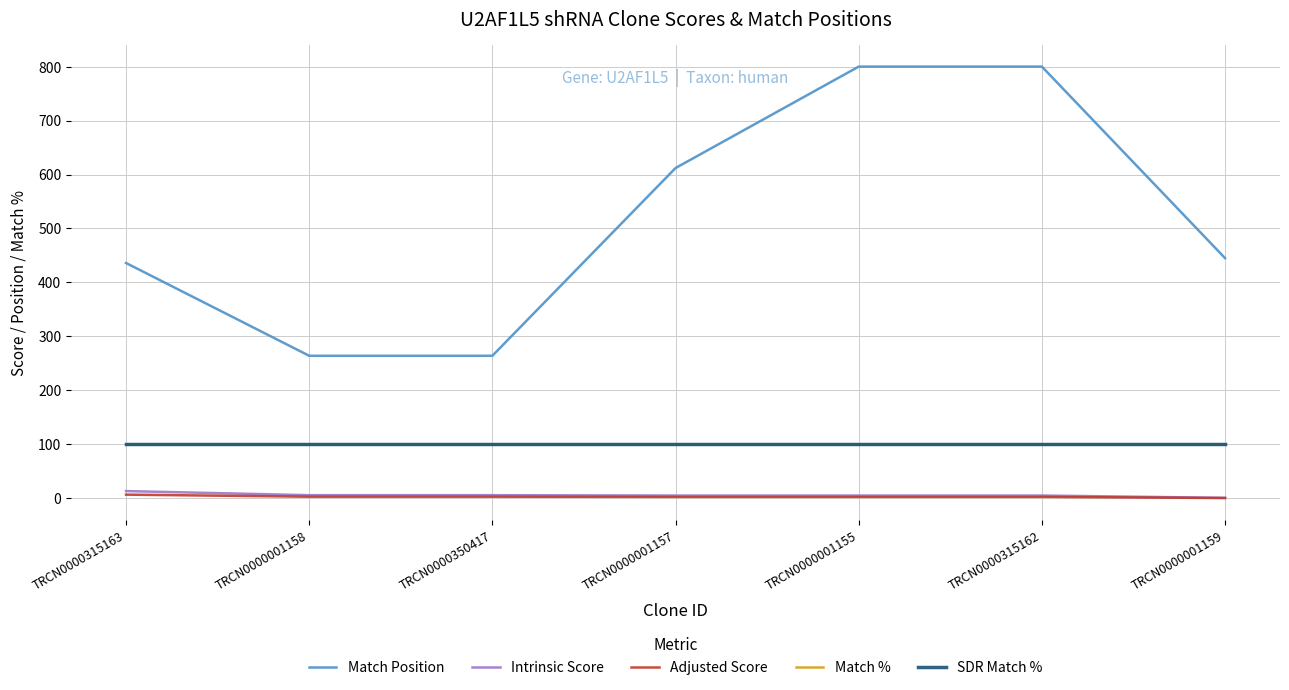

True or false: Match Position has a value of 268.9 at TRCN0000001155.

False